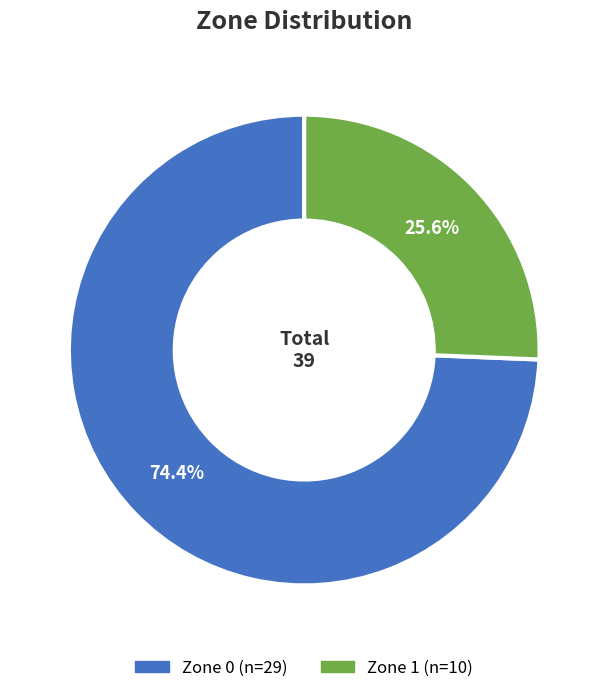

What is the largest slice in the pie chart?

Zone 0